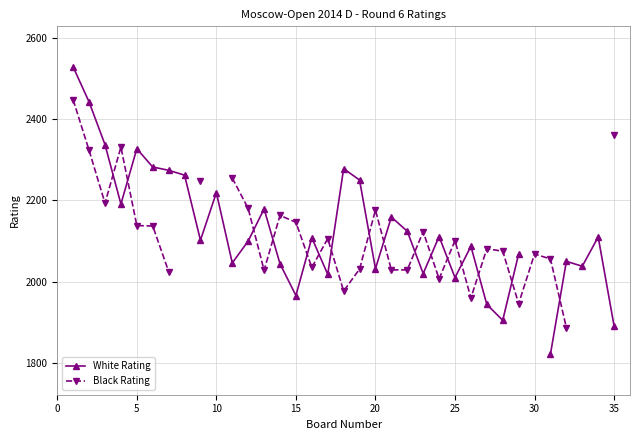

How many intersections are there between Black Rating and White Rating?

16